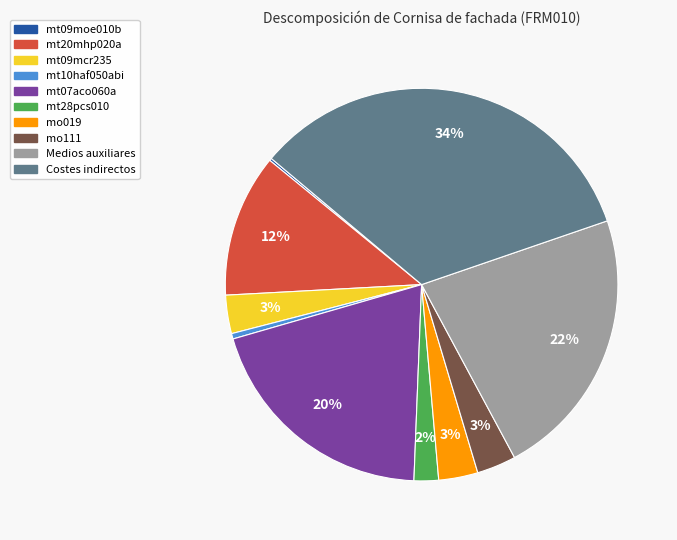

What percentage is the mt28pcs010 slice, to the nearest percent?

2%